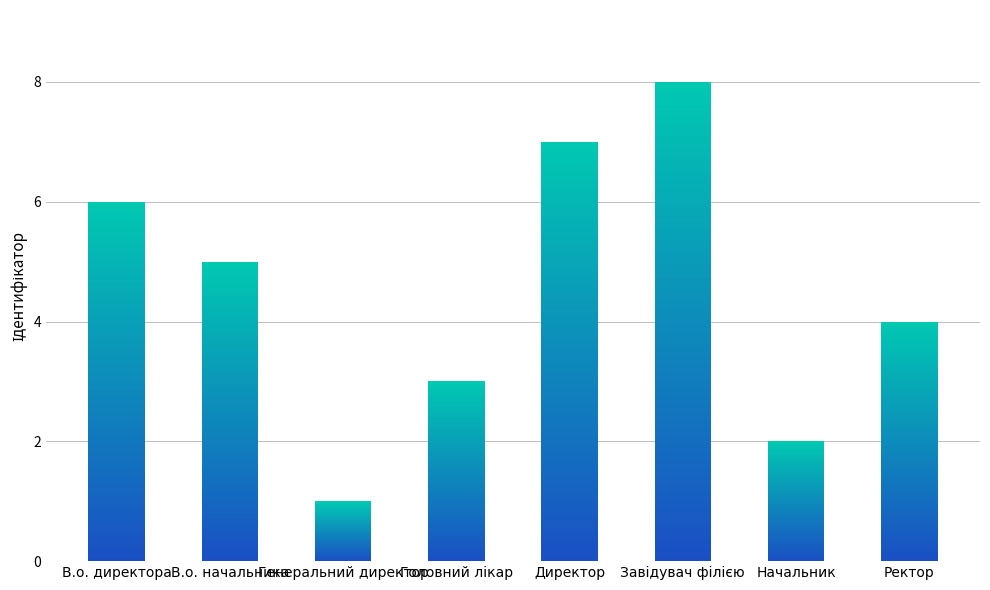

At which label does the data first exceed 5?

В.о. директора